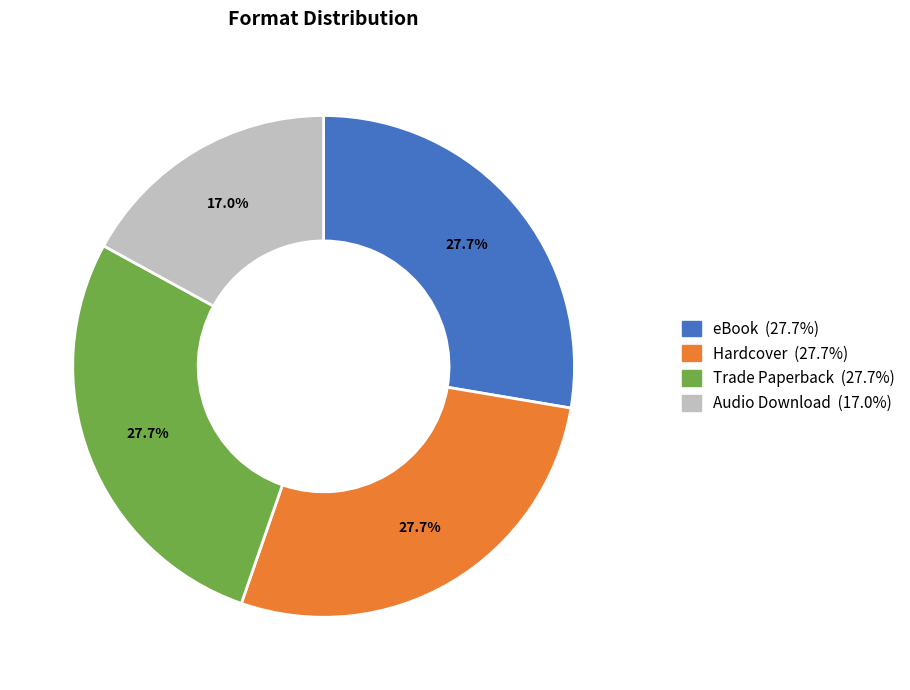

Is it true that Trade Paperback is 19% of the pie?

False